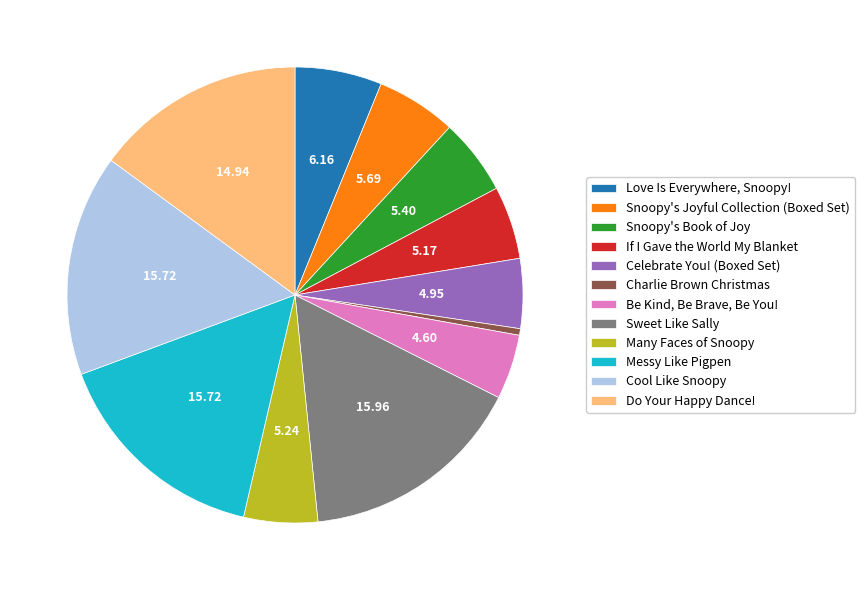

What is the smallest slice in the pie chart?

Charlie Brown Christmas